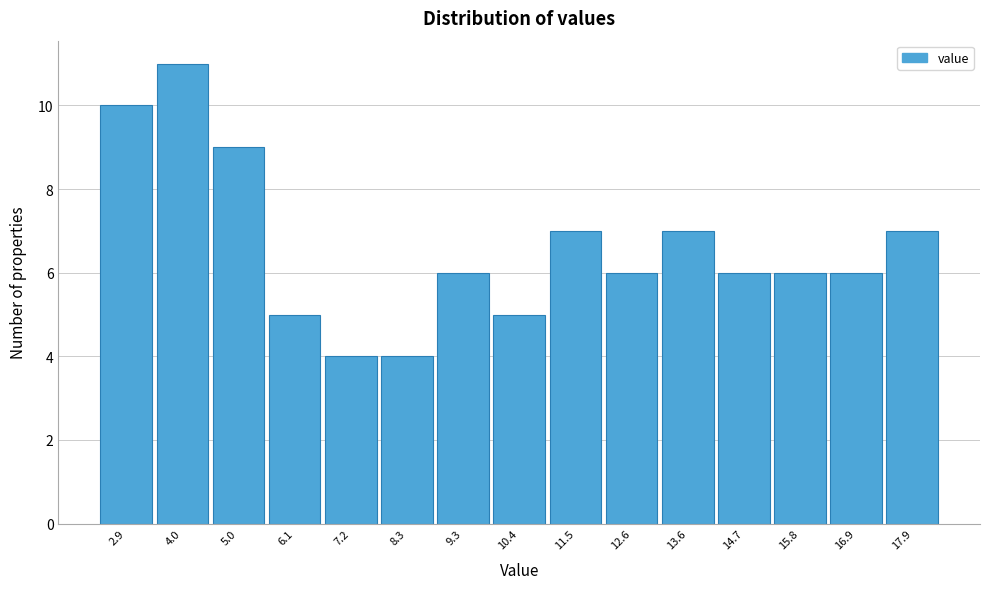

Reading left to right, transcribe all the data shown in this chart.

10	11	9	5	4	4	6	5	7	6	7	6	6	6	7